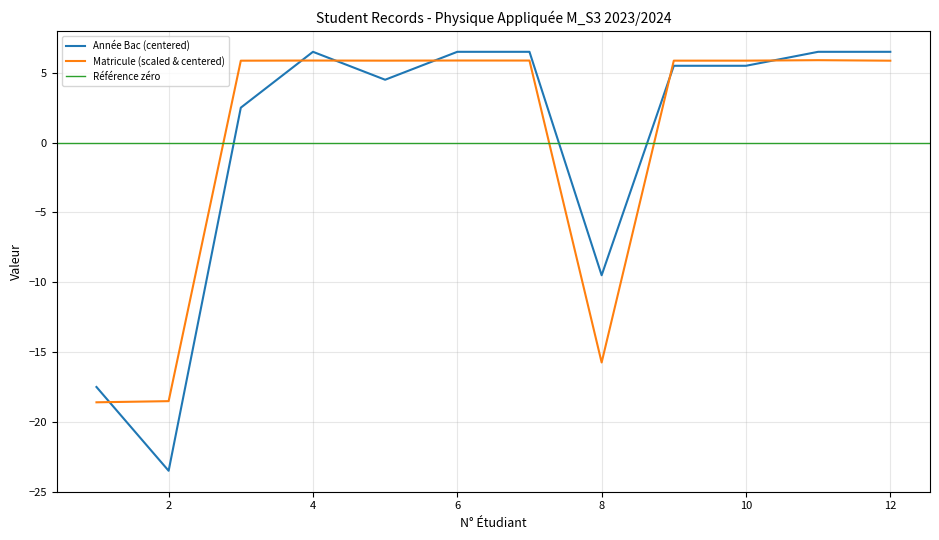

Is this an area chart (filled region under the line)?

No